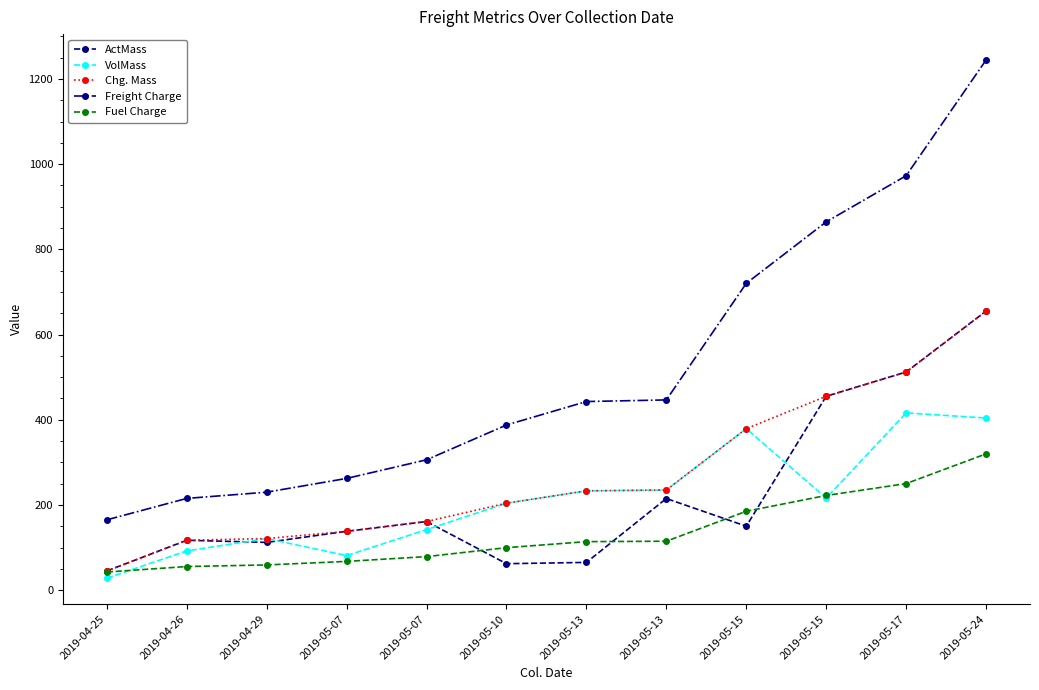

How many lines are shown in the chart?

5